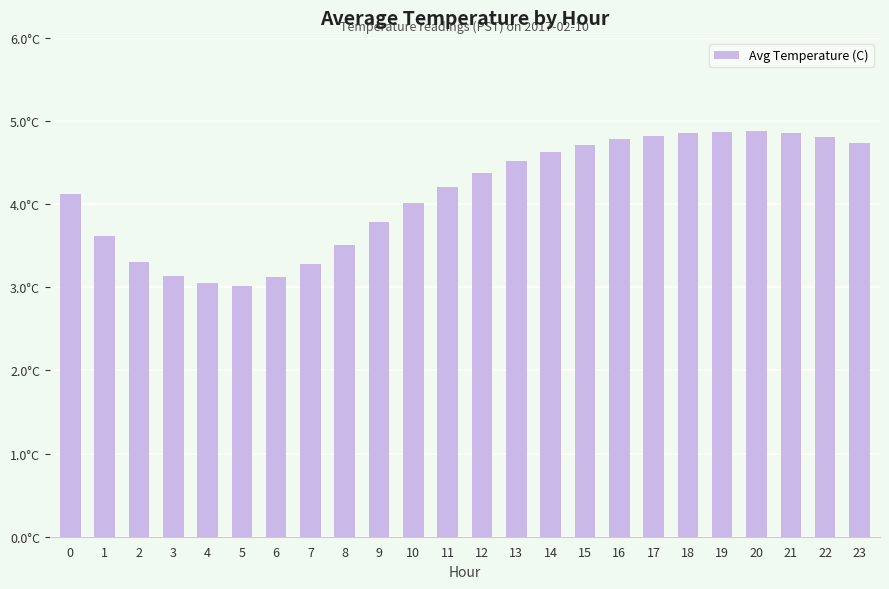

Does the chart contain stacked bars?

No